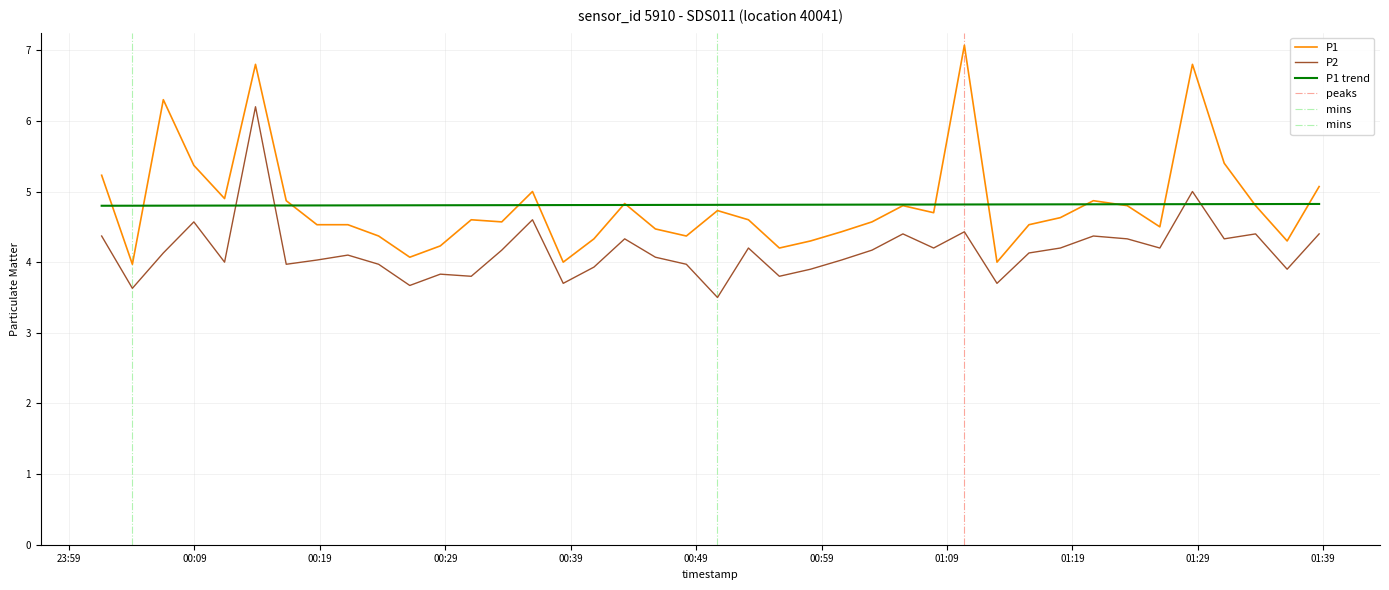

After their last crossing, which series has the higher values: P2 or P1 trend?

P1 trend